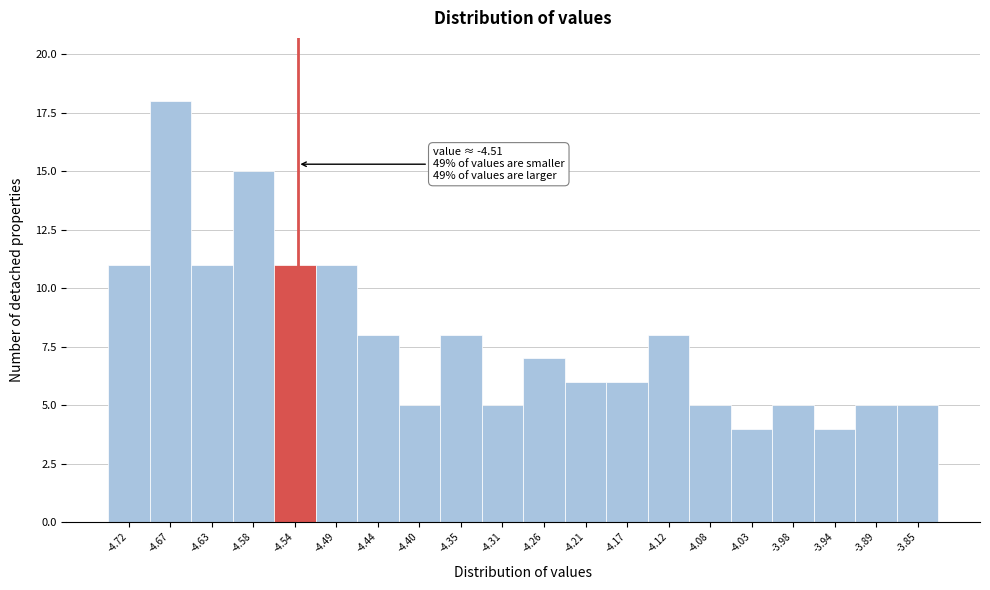

Reading right to left, extract all data points from this chart.

-3.85=5	-3.89=5	-3.94=4	-3.98=5	-4.03=4	-4.08=5	-4.12=8	-4.17=6	-4.21=6	-4.26=7	-4.31=5	-4.35=8	-4.40=5	-4.44=8	-4.49=11	-4.54=11	-4.58=15	-4.63=11	-4.67=18	-4.72=11